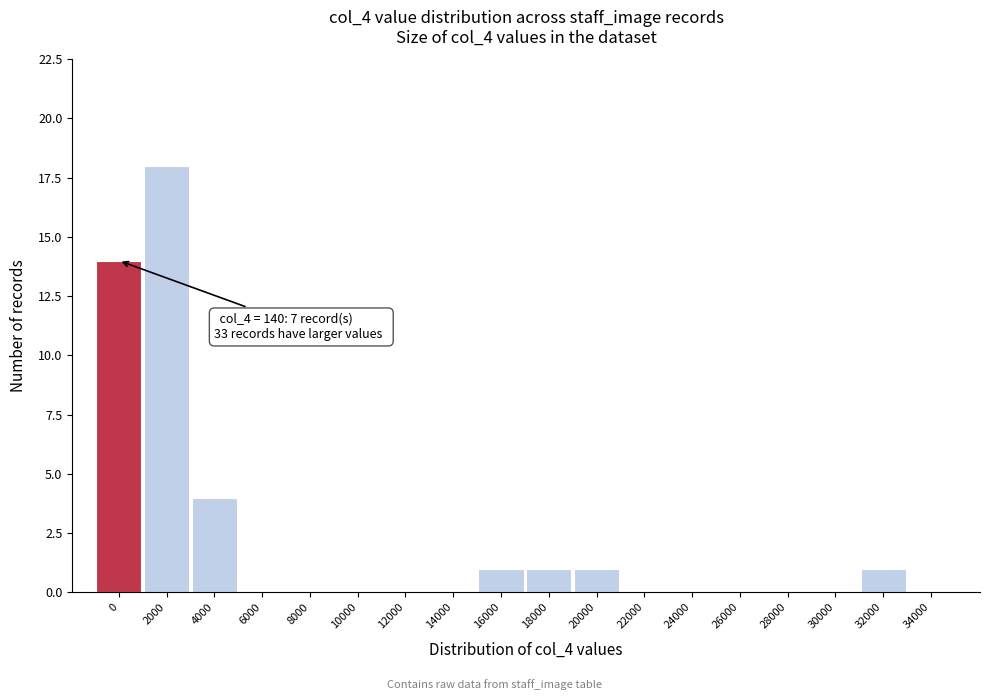

What is the sum of all values?

40